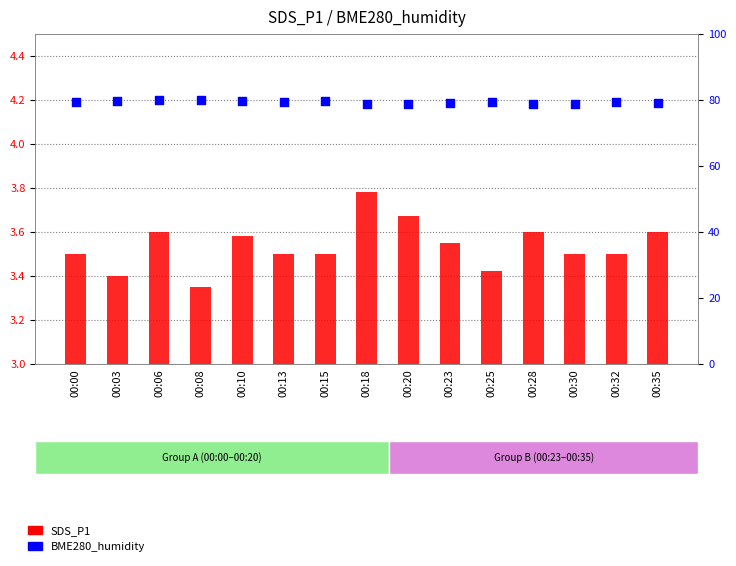

Which series has the largest Y range (max minus min)?

BME280_humidity